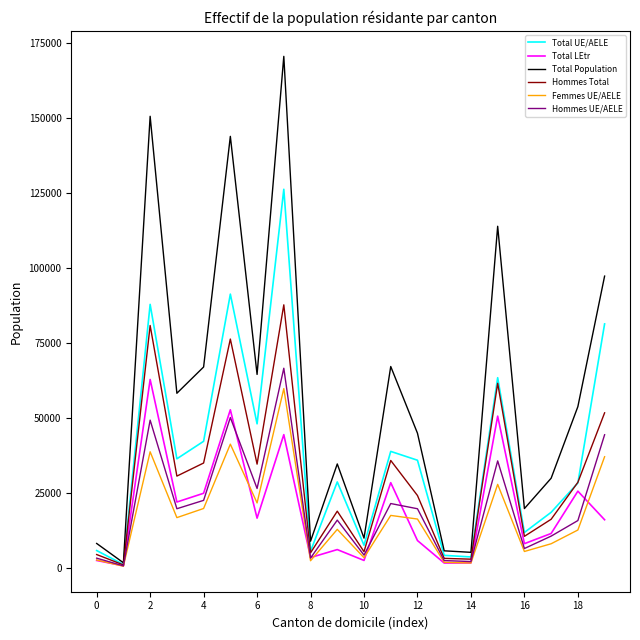

Which series has the widest spread of values?

Total Population